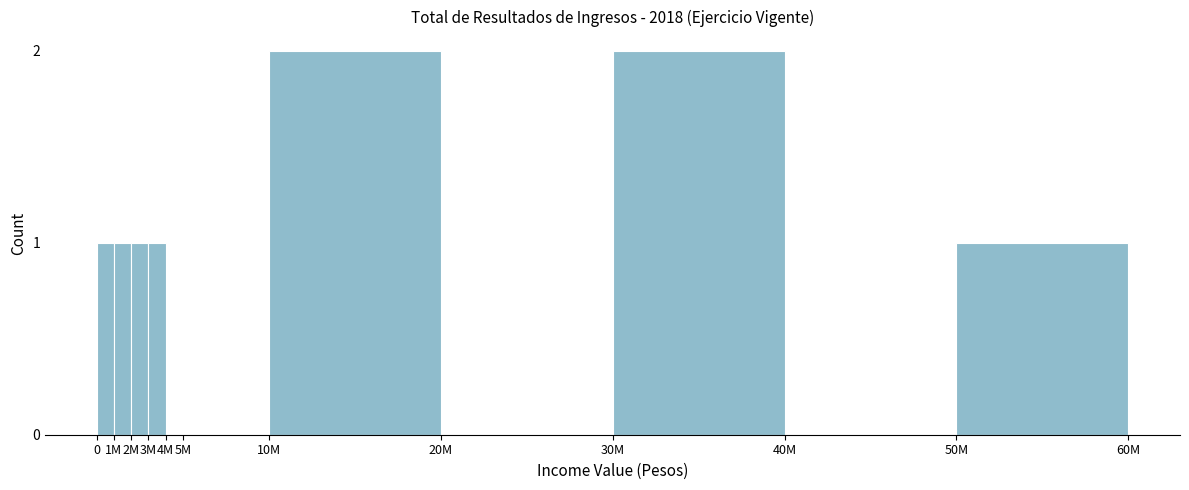

Reading right to left, extract all data points from this chart.

50M=1	40M=0	30M=2	20M=0	10M=2	5M=0	4M=0	3M=1	2M=1	1M=1	0=1